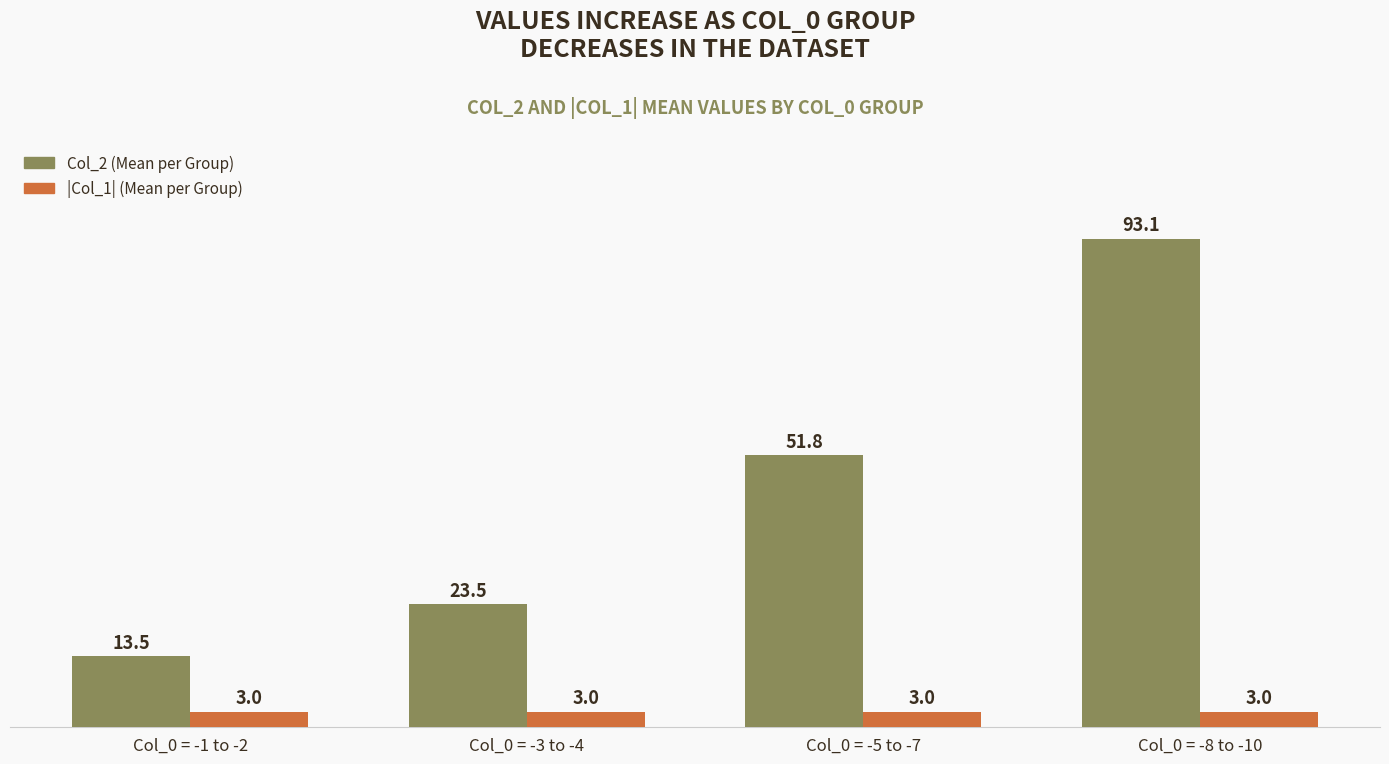

The value of Col_2 (Mean per Group) at Col_0 = -8 to -10 is 45.2. True or false?

False